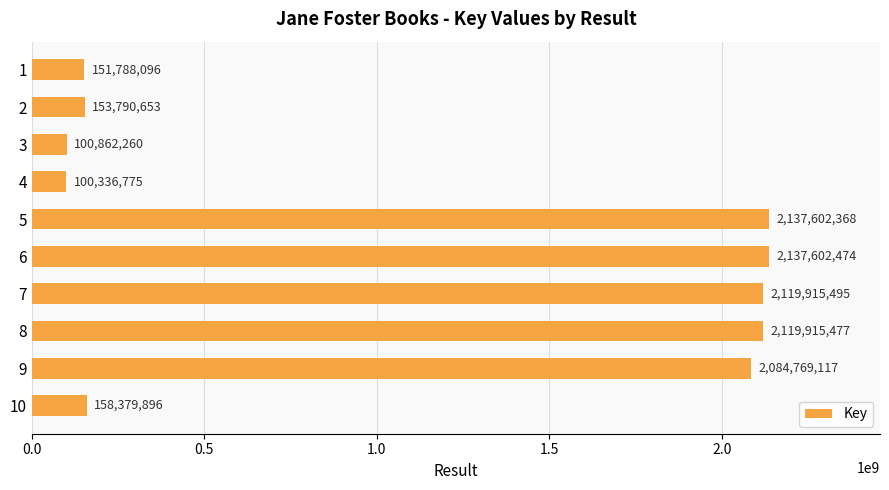

What is the smallest value displayed?

100336775